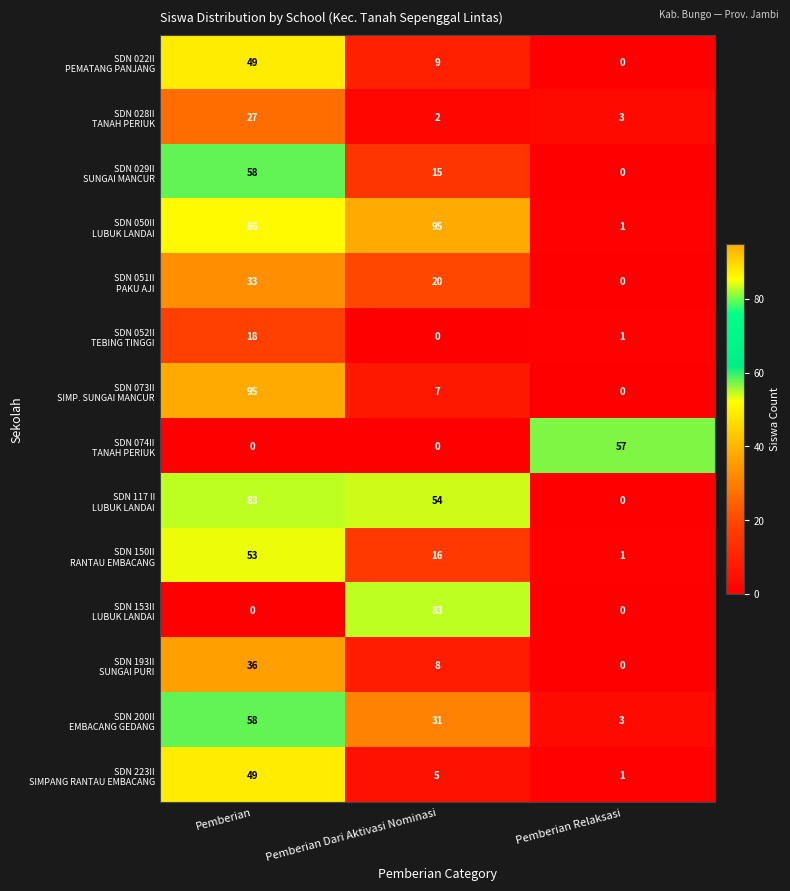

What is the spread (max minus min) of values at Pemberian Dari Aktivasi Nominasi?

95